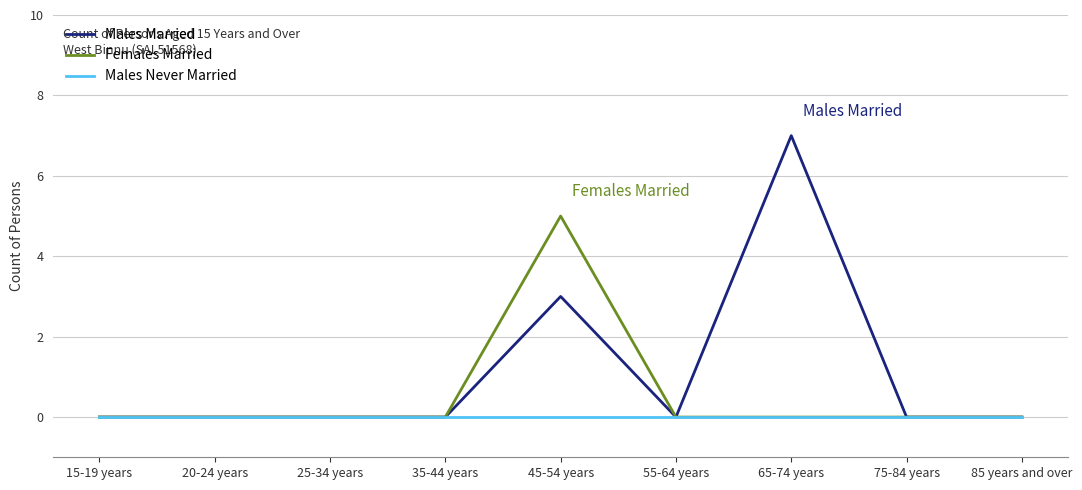

Reading right to left, extract all data points from this chart.

Males Married: 85 years and over=0	75-84 years=0	65-74 years=7	55-64 years=0	45-54 years=3	35-44 years=0	25-34 years=0	20-24 years=0	15-19 years=0
Females Married: 85 years and over=0	75-84 years=0	65-74 years=0	55-64 years=0	45-54 years=5	35-44 years=0	25-34 years=0	20-24 years=0	15-19 years=0
Males Never Married: 85 years and over=0	75-84 years=0	65-74 years=0	55-64 years=0	45-54 years=0	35-44 years=0	25-34 years=0	20-24 years=0	15-19 years=0